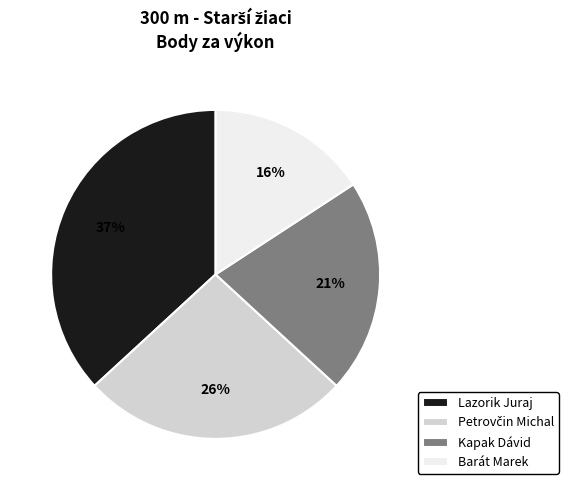

Is there any slice that represents more than half of the pie?

No